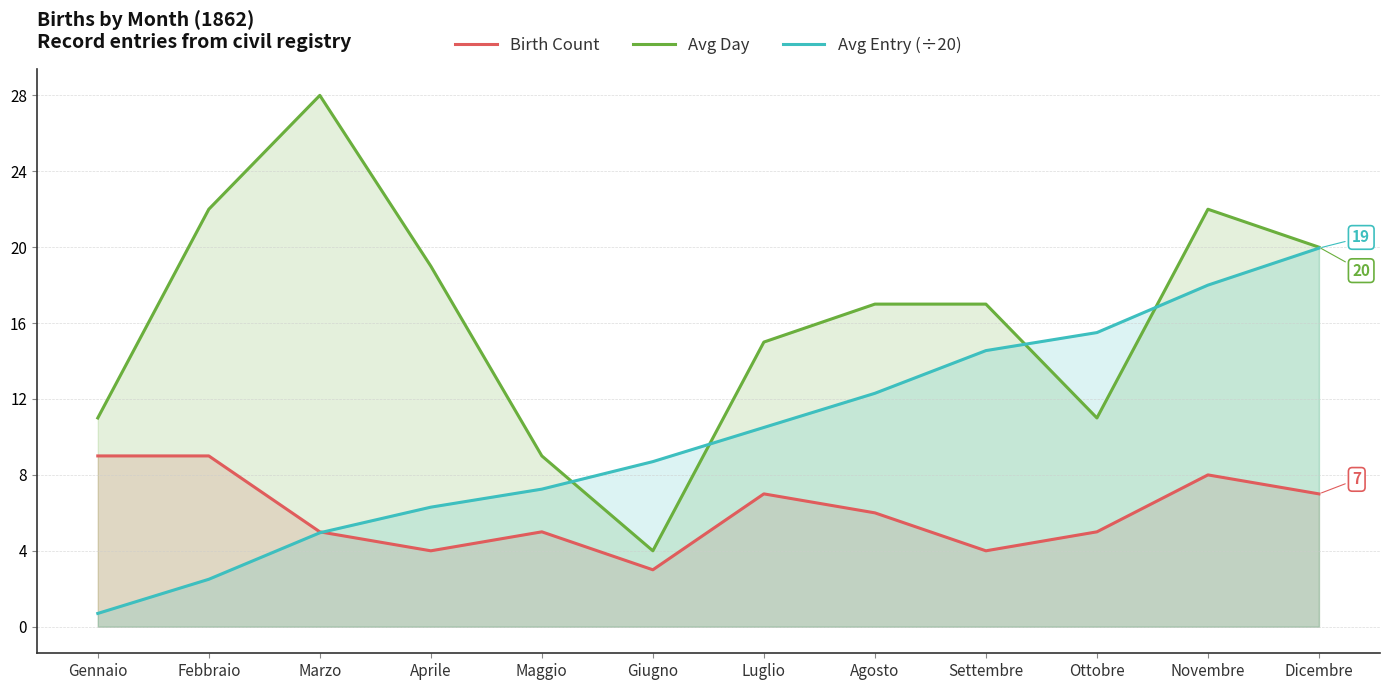

What is the difference between the maximum and minimum values in the Avg Day series?

24.0